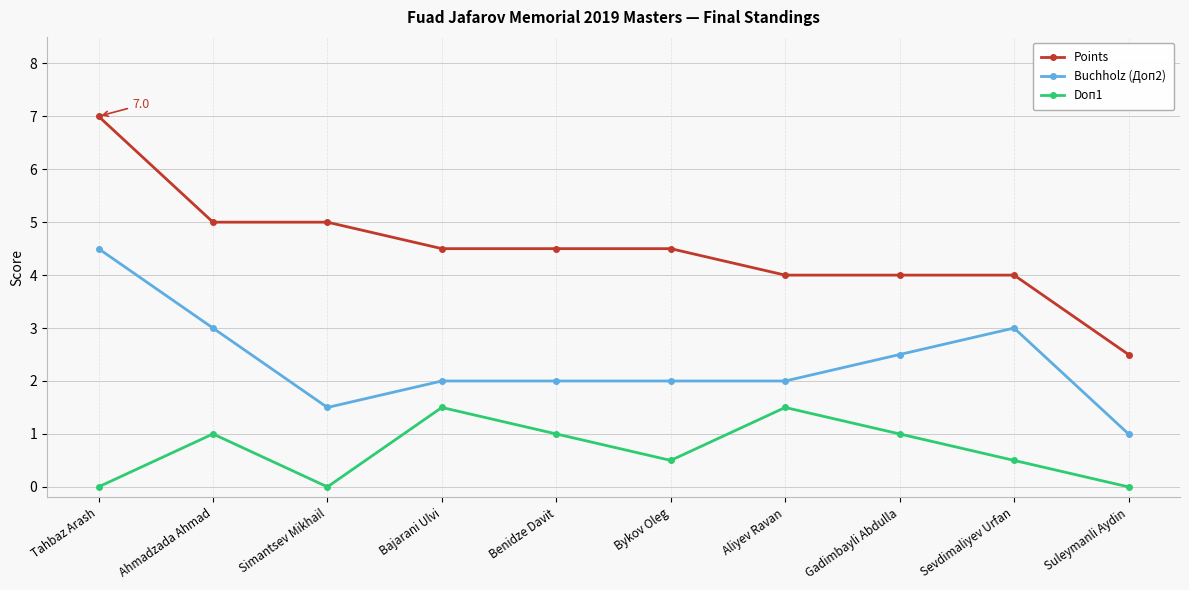

Is this an area chart (filled region under the line)?

No